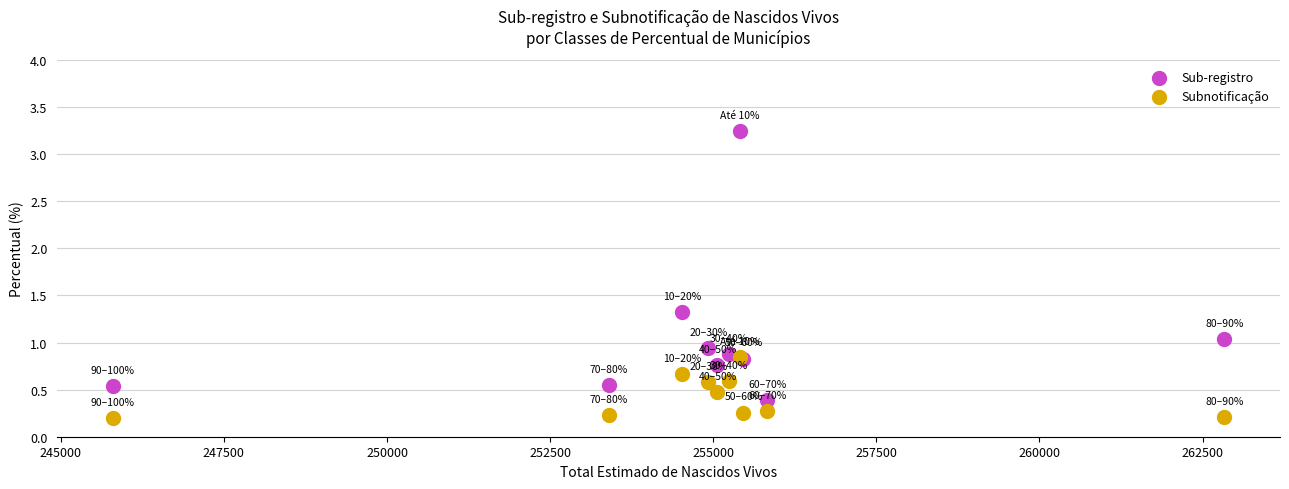

Which series reaches the maximum Y coordinate?

Sub-registro